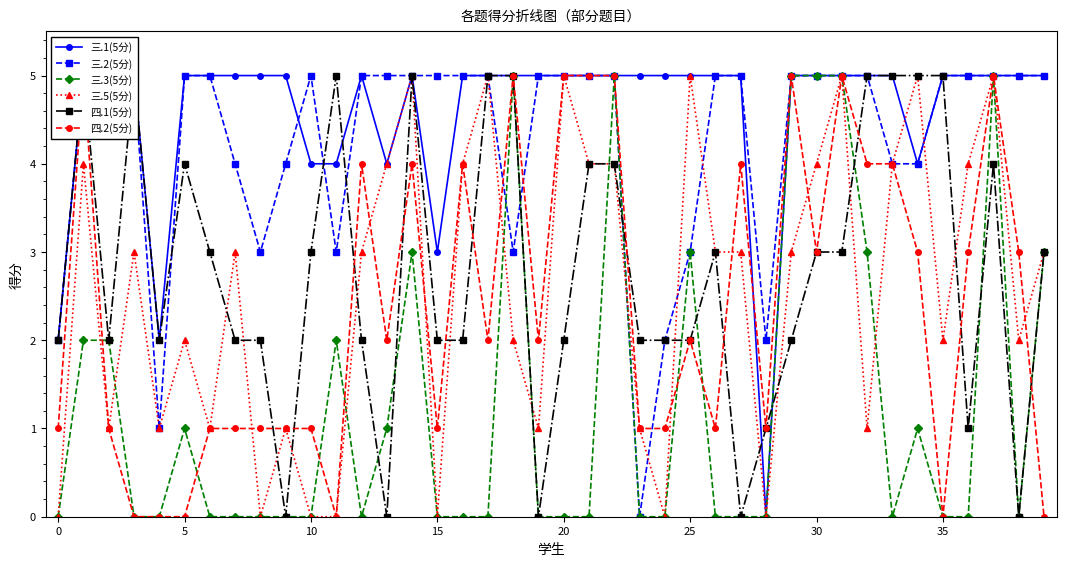

Is it true that 三.5(5分) equals 1 at 32?

True